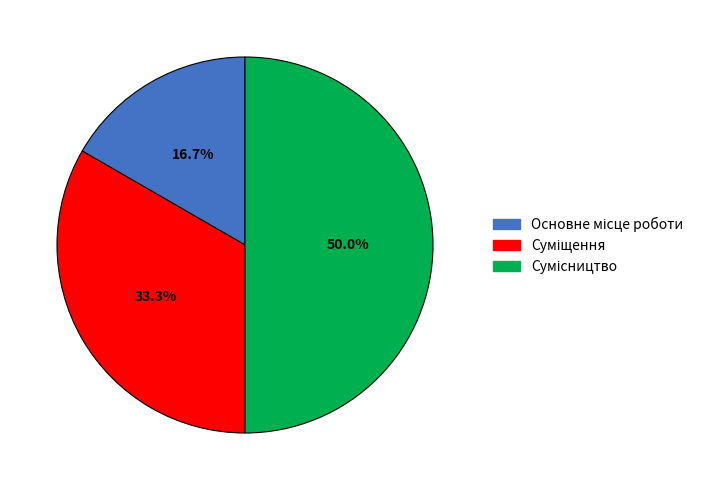

How many slices are in this pie chart?

3